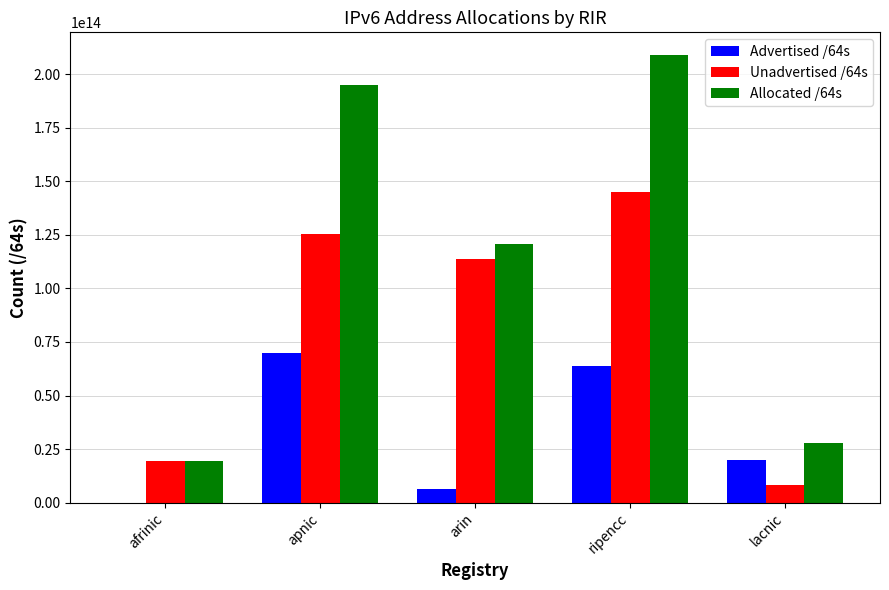

Read the Advertised /64s value at apnic, to the nearest 50.

69741801177100